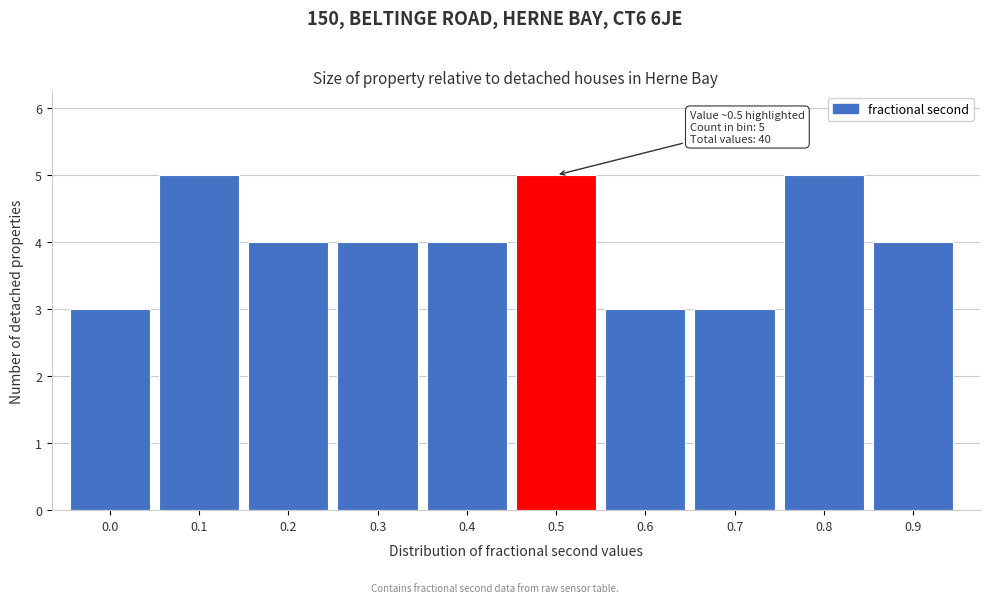

Reading left to right, extract all data points from this chart.

3	5	4	4	4	5	3	3	5	4